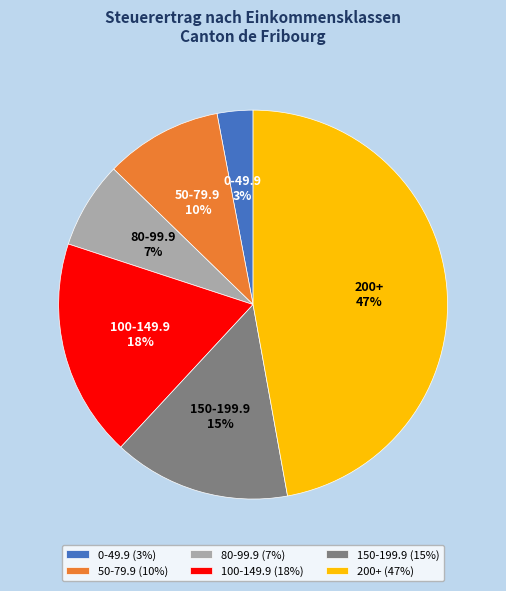

Which has a higher value, 50-79.9 (10%) or 150-199.9 (15%)?

150-199.9 (15%)